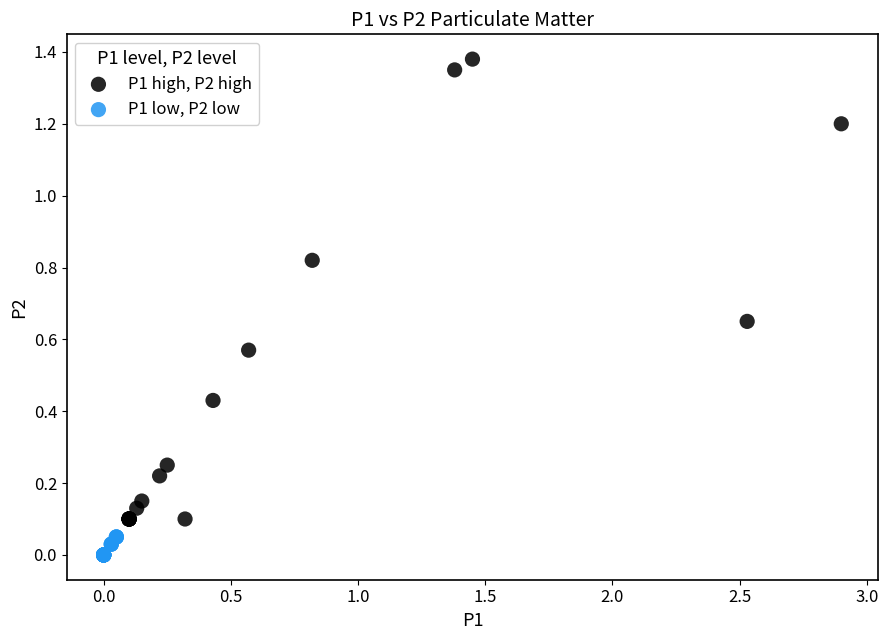

Which series reaches the maximum Y coordinate?

P1 high, P2 high